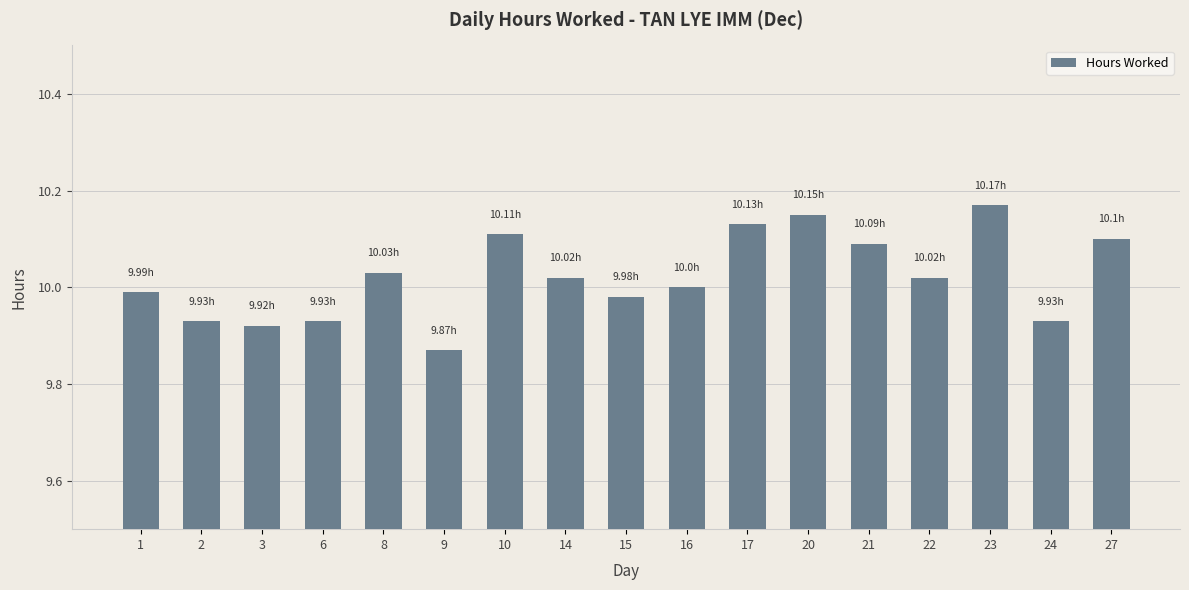

What is the ratio of the value at 9 to the value at 21?

1.0